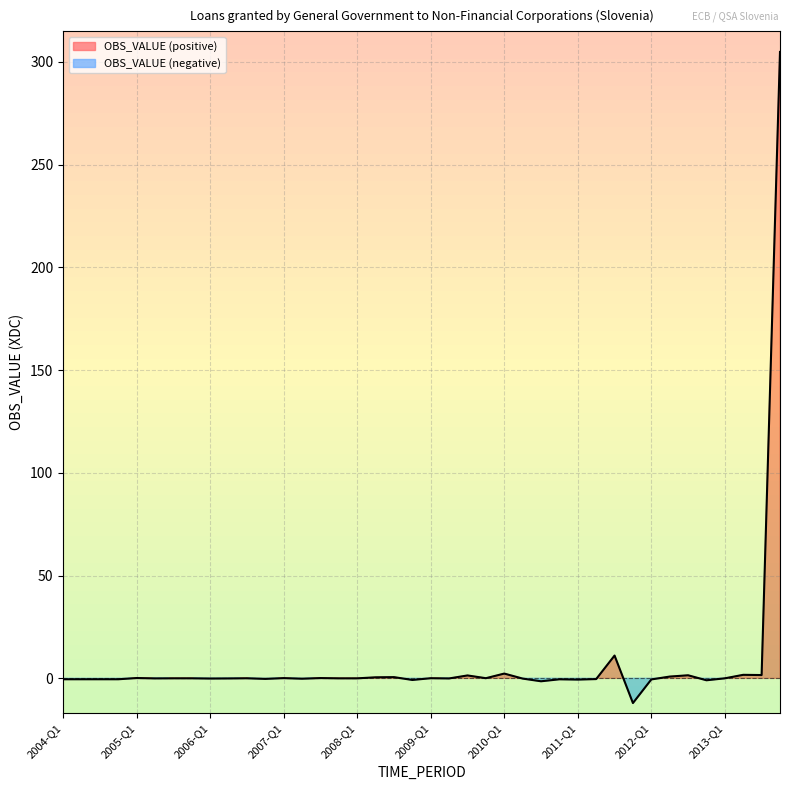

What is the label of the 36th point from the right?

2005-Q1